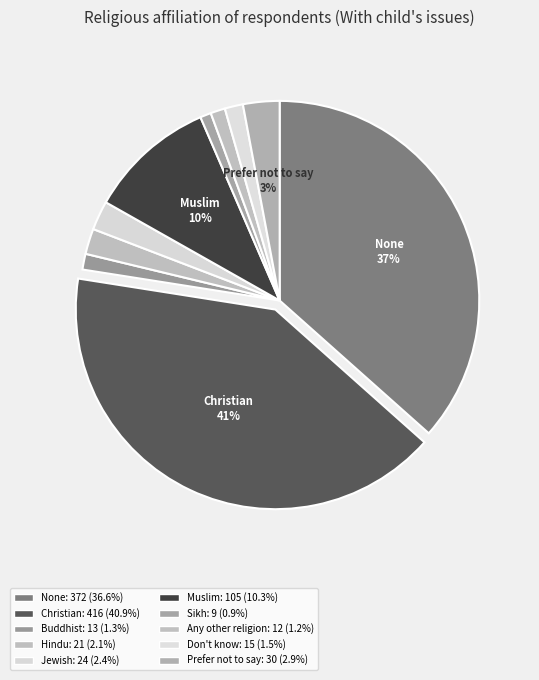

Does any single category account for the majority?

No